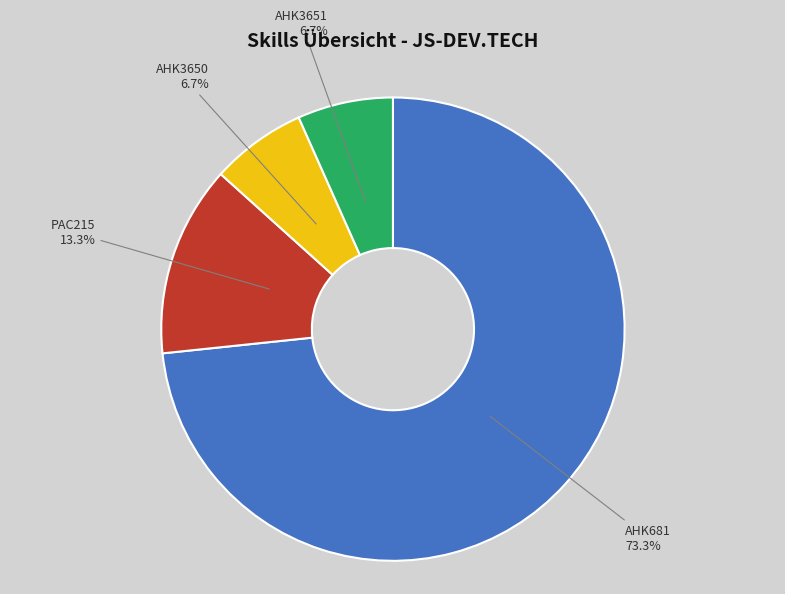

How many slices are in this pie chart?

4